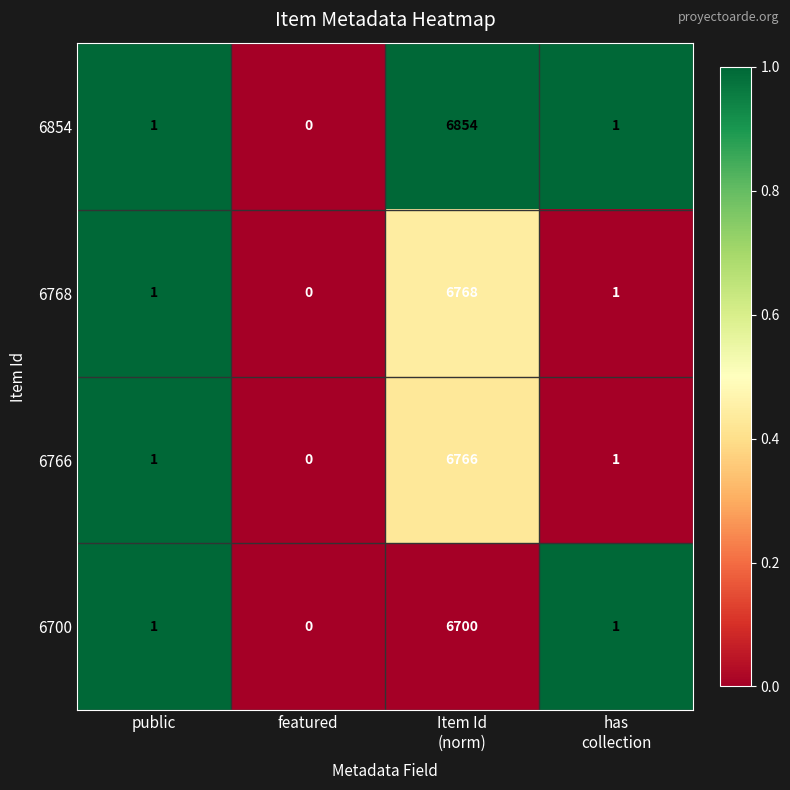

What is the greatest value displayed?

6854